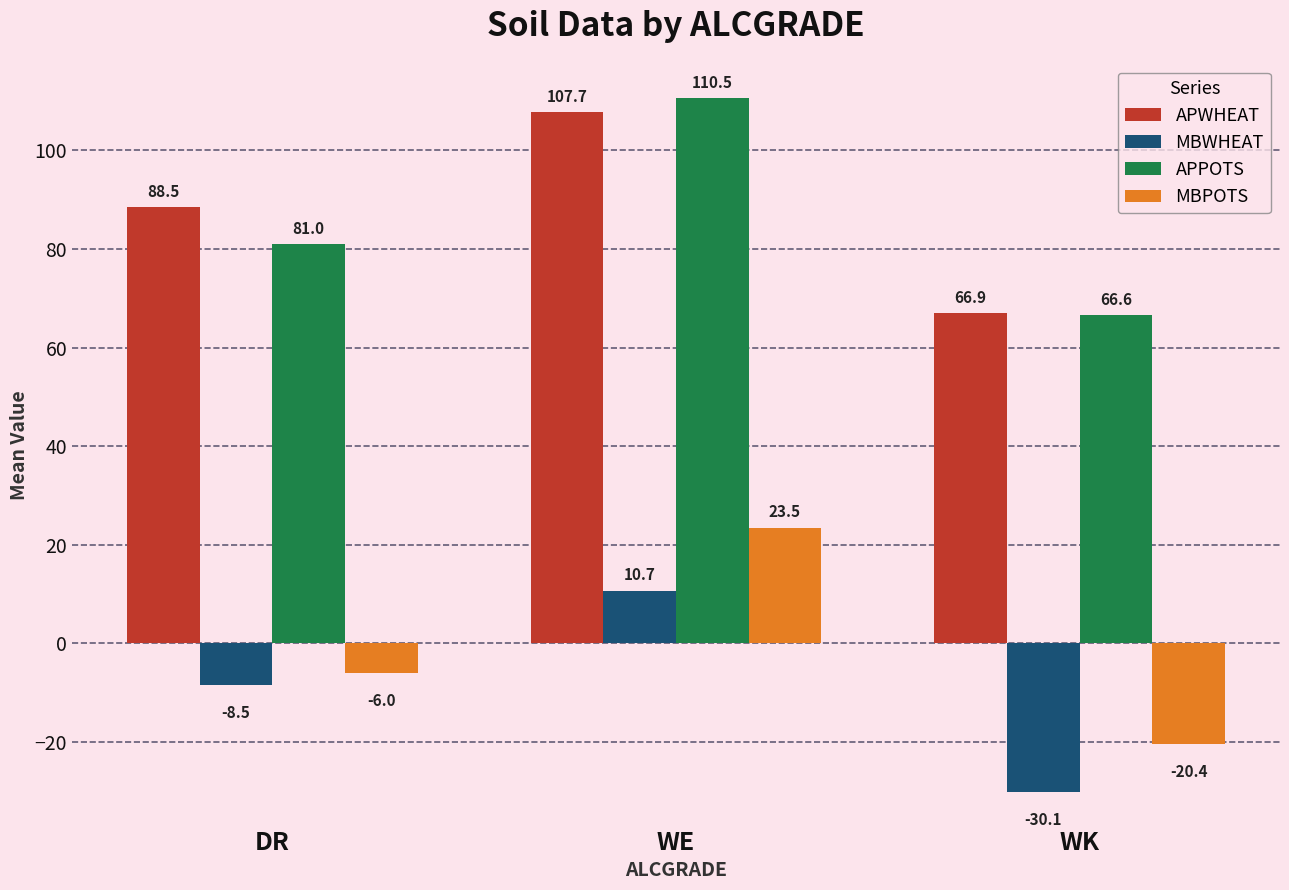

Which series has the largest total across all categories?

APWHEAT